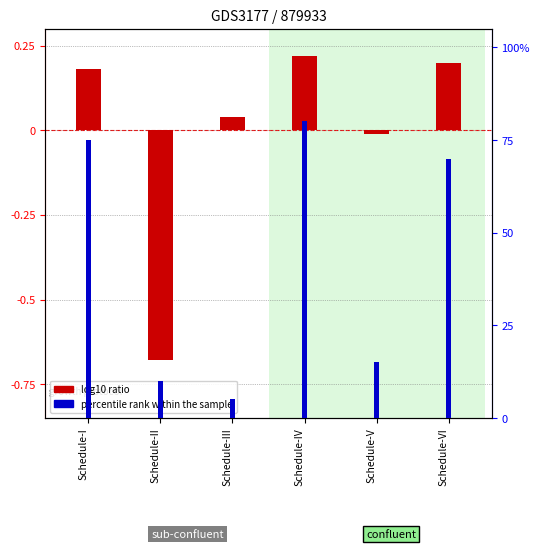

The value of log10 ratio at Schedule-V is -0.0. True or false?

False